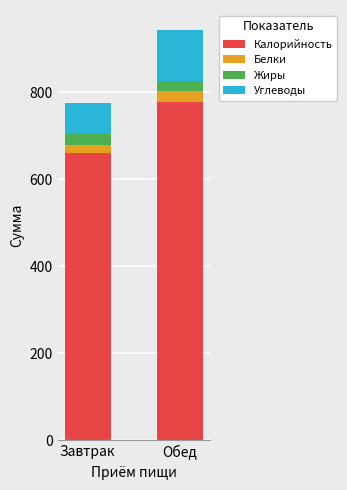

How many values in the Калорийность series are below 777?

1